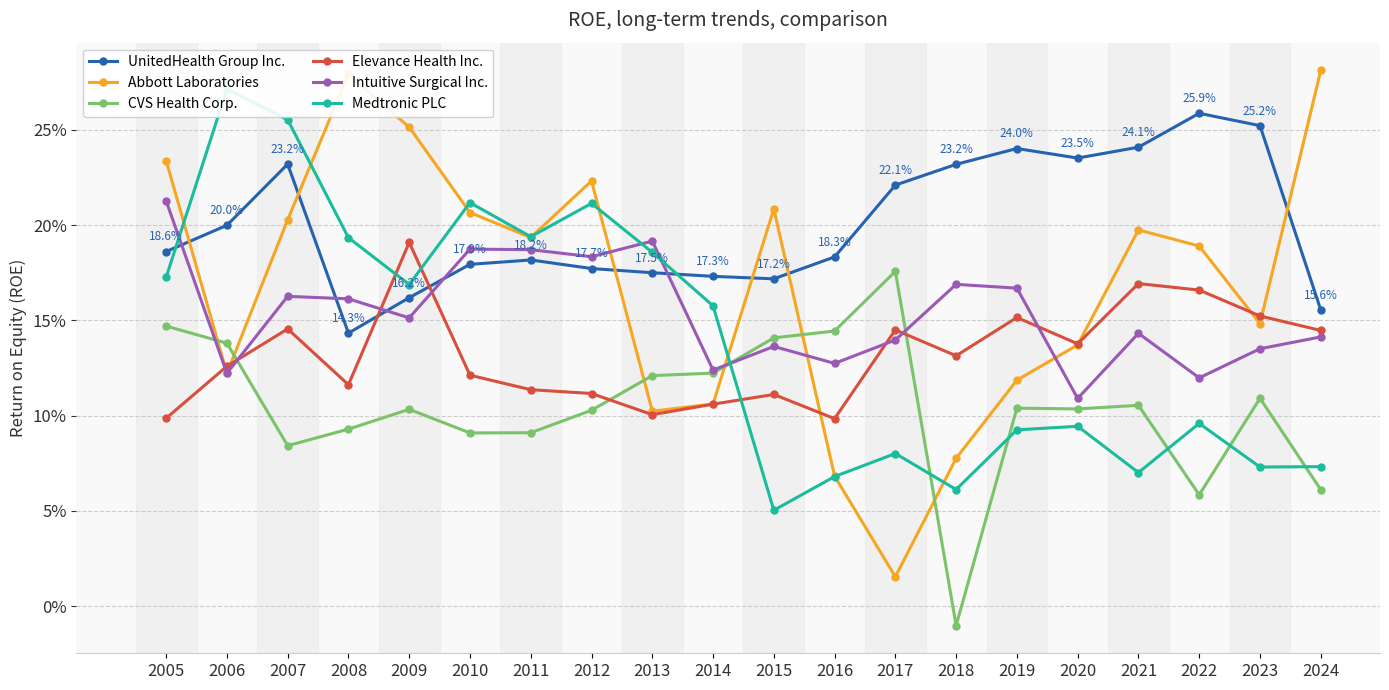

Between 2019 and 2006, which is larger?

2019